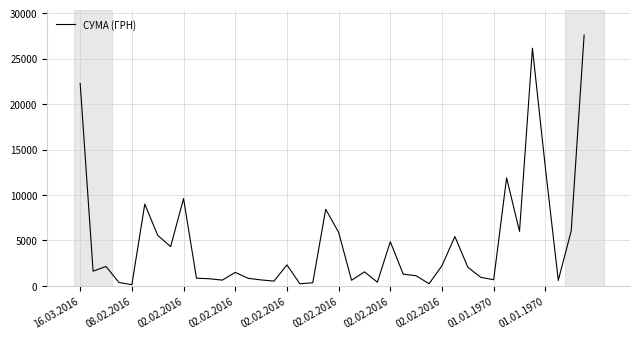

List the labels in order of value, smallest first.

02.02.2016, 17, 27, 18, 02.02.2016, 23, 15, 37, 21, 11, 14, 32, 10, 13, 01.01.1970, 31, 26, 25, 12, 22, 08.02.2016, 30, 02.02.2016, 28, 16, 02.02.2016, 24, 29, 02.02.2016, 20, 34, 38, 19, 02.02.2016, 01.01.1970, 33, 36, 16.03.2016, 35, 39